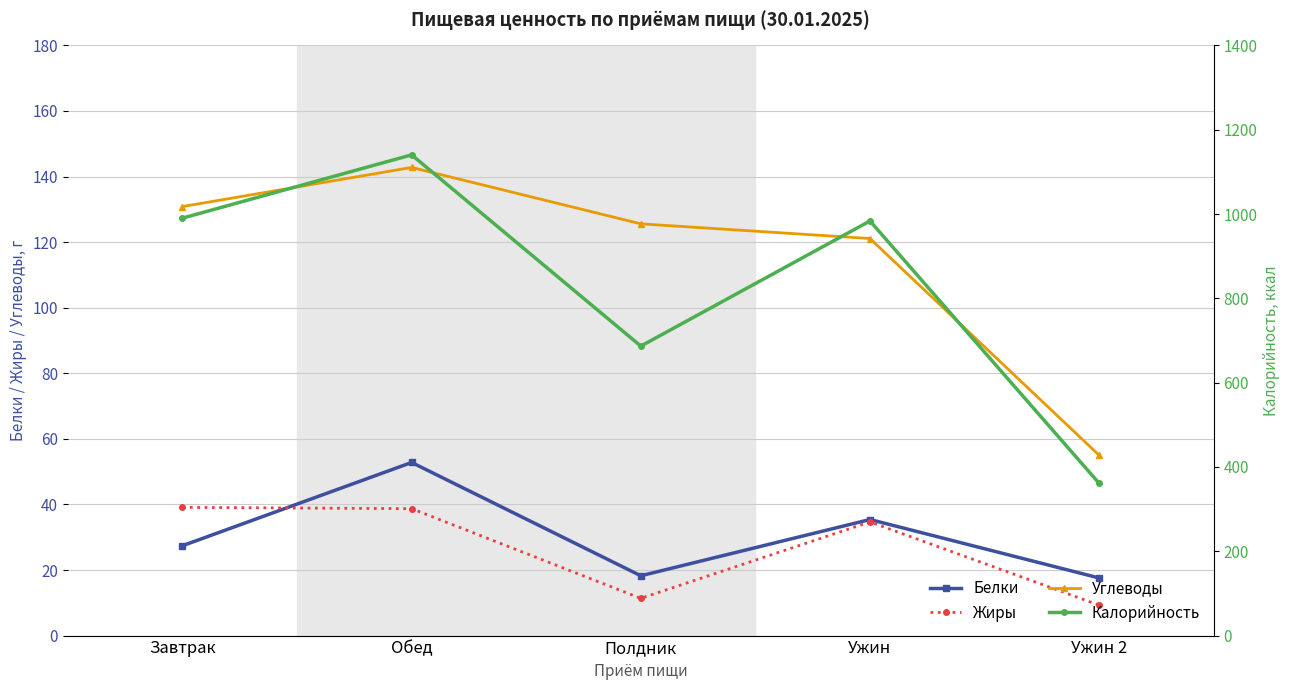

True or false: Белки and Калорийность cross at least once.

False